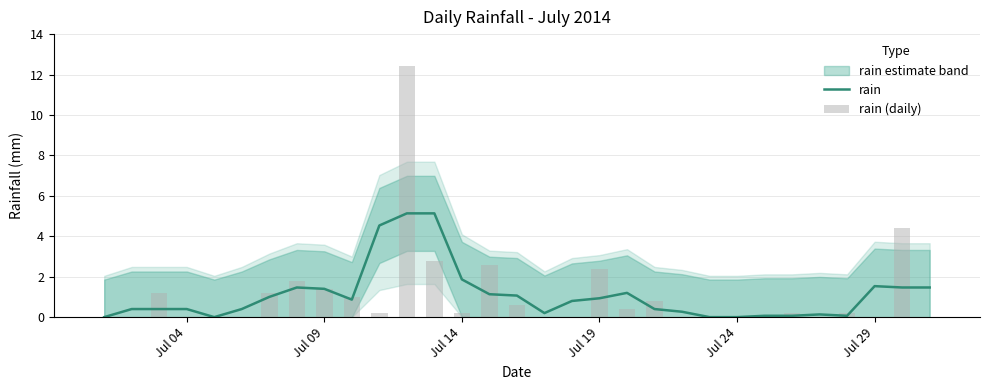

What is the sum of all rain (daily) values?

33.8